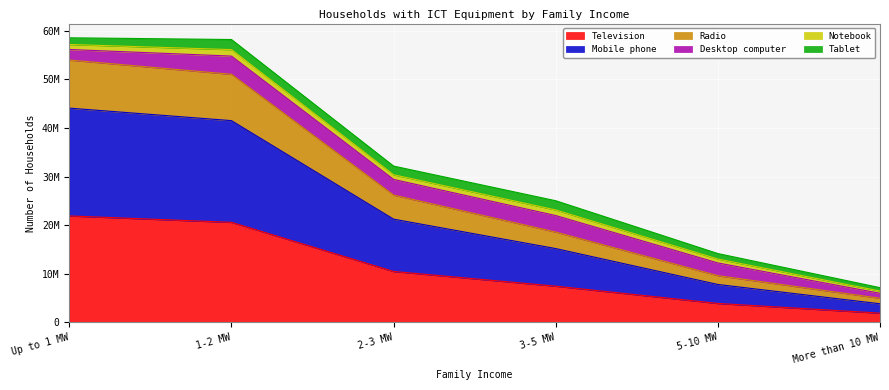

What is the label of the 5th point from the right?

1-2 MW